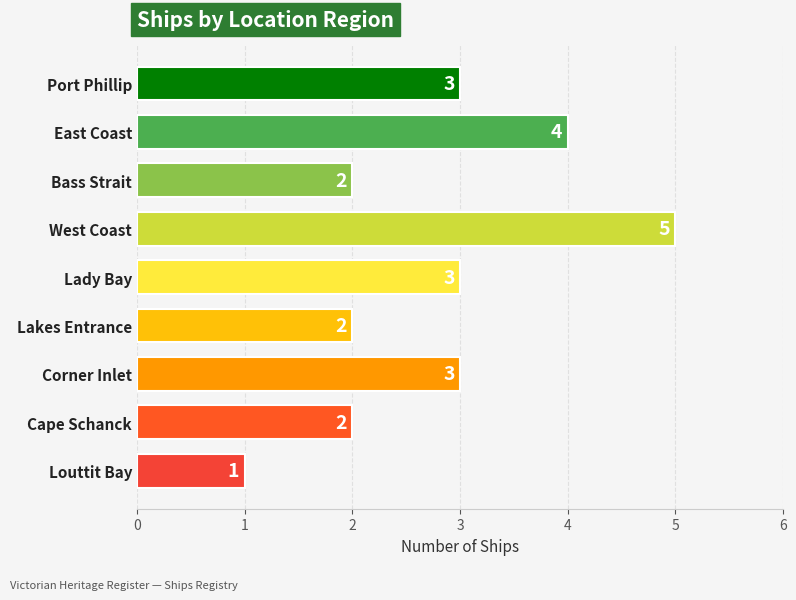

Count the values in the range 2 to 3.

6